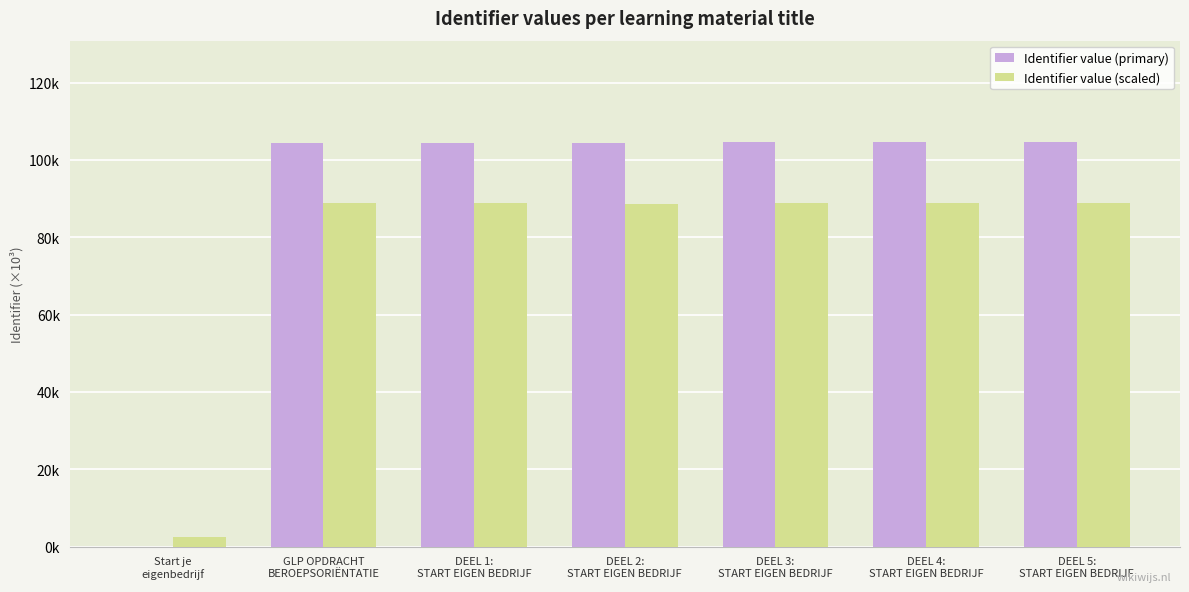

What are all the series names shown in the legend?

Identifier value (primary), Identifier value (scaled)